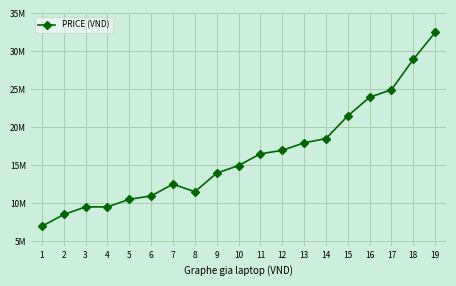

What is the value of the 8th point from the left?

11500000